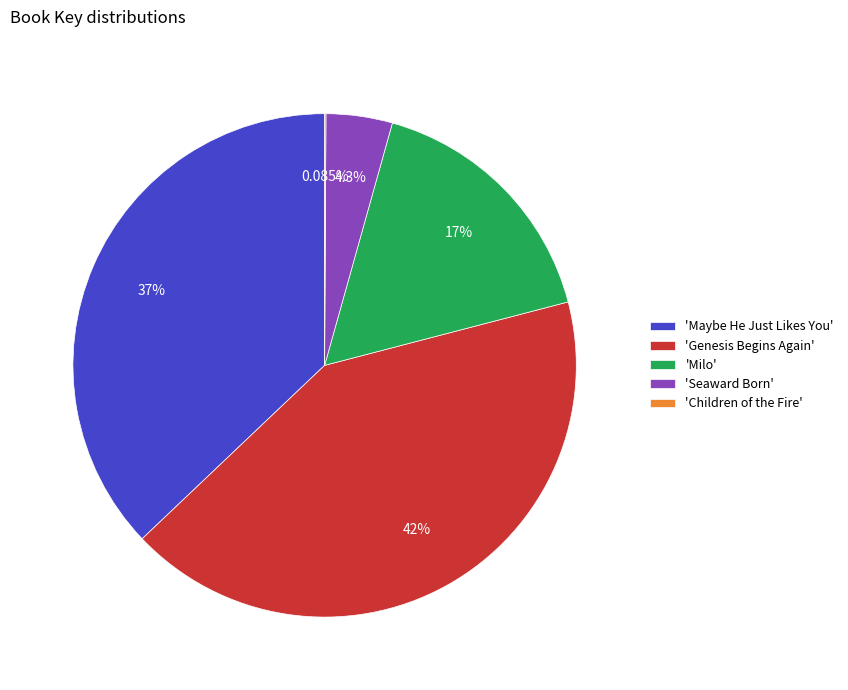

Is there a majority slice in this chart?

No